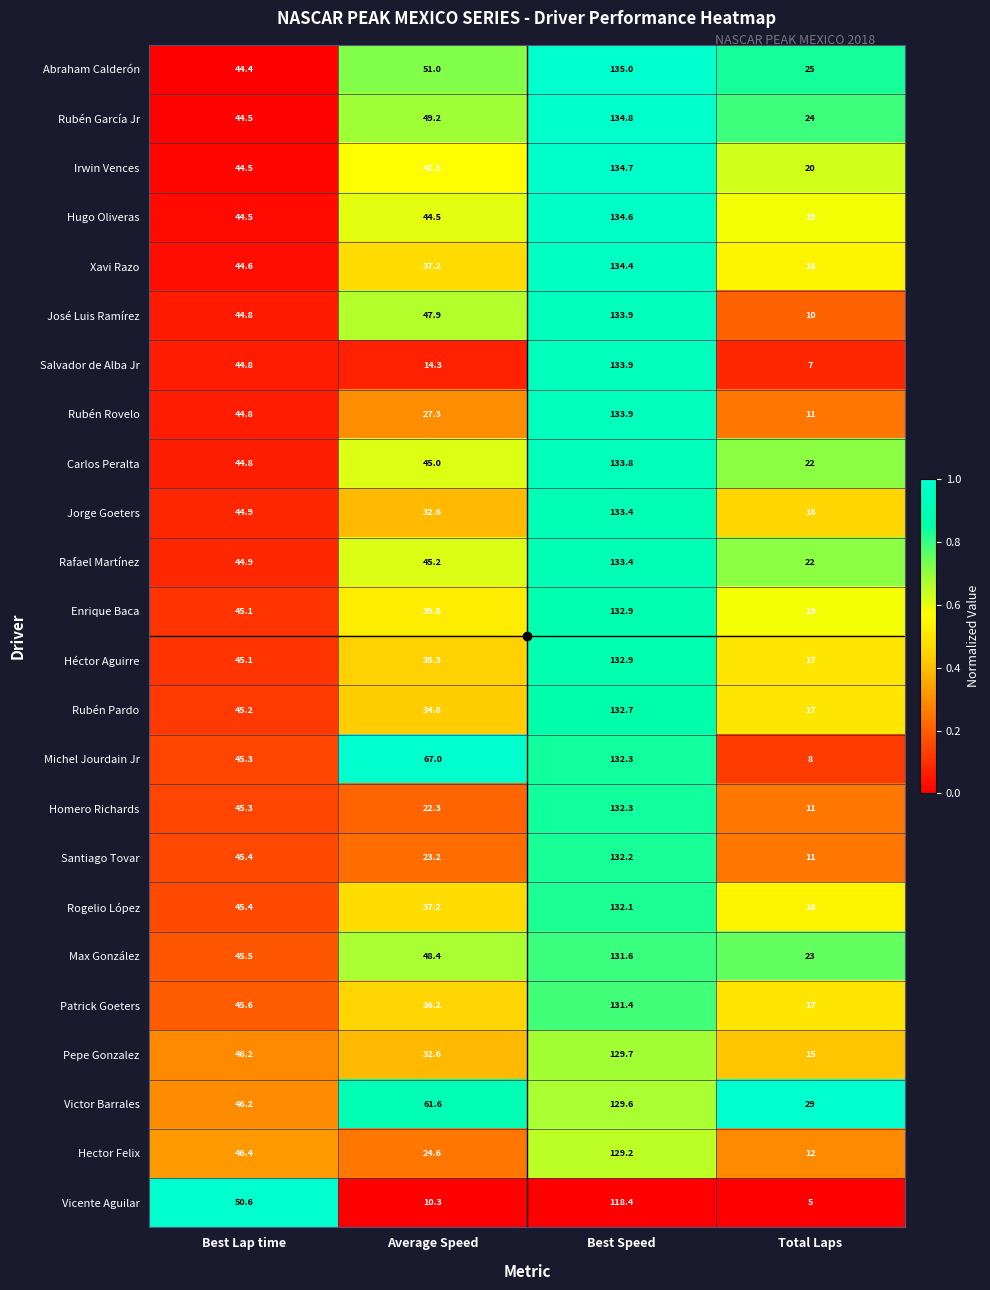

List the labels in order of Rubén Pardo value, largest first.

Best Speed, Best Lap time, Average Speed, Total Laps